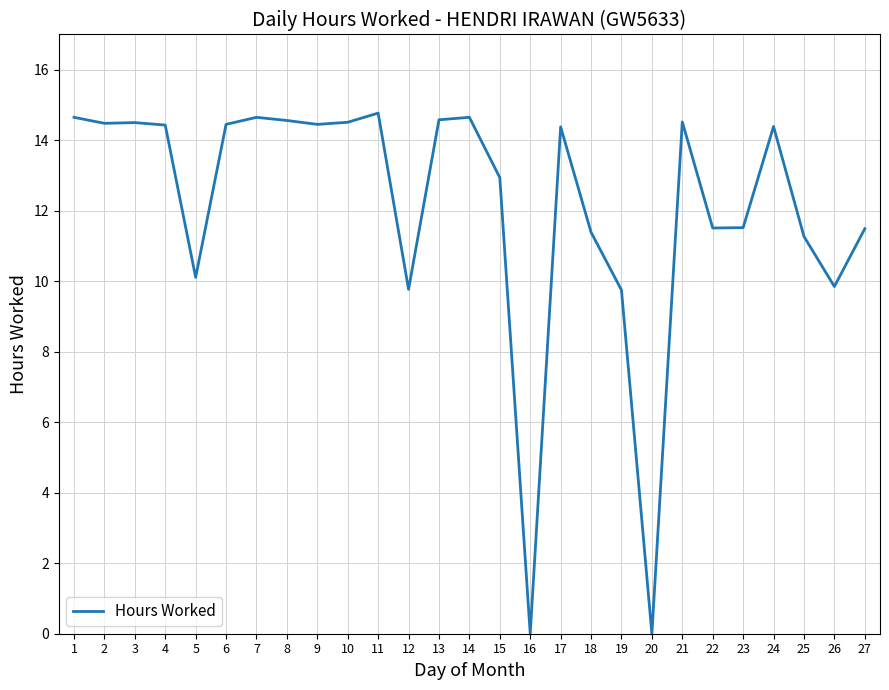

What is the greatest value displayed?

14.8